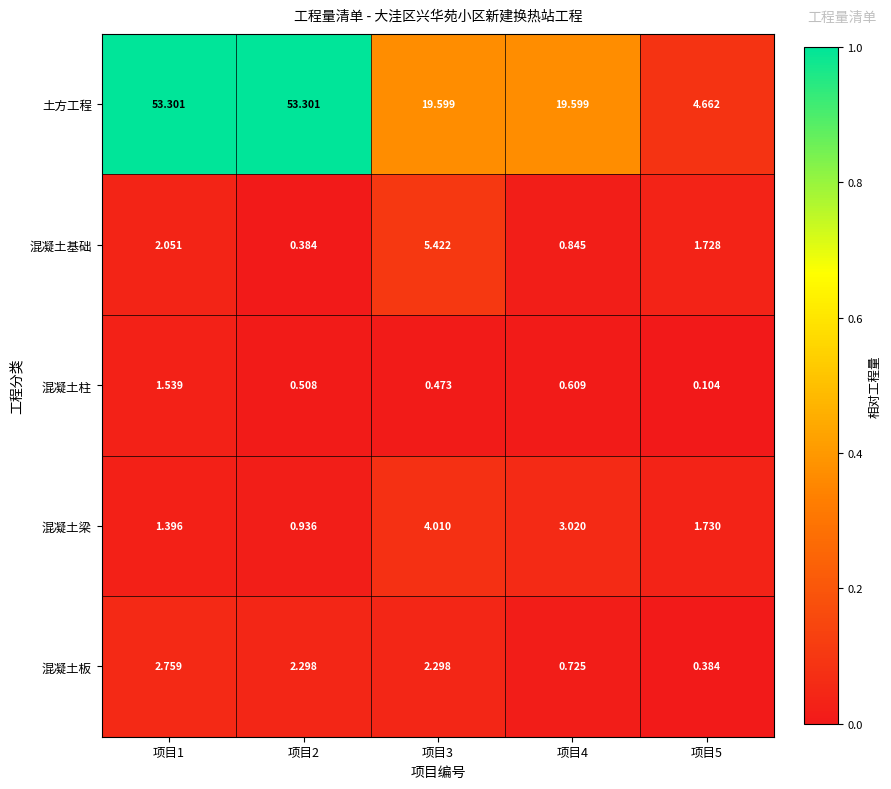

Which series has the largest total across all categories?

土方工程